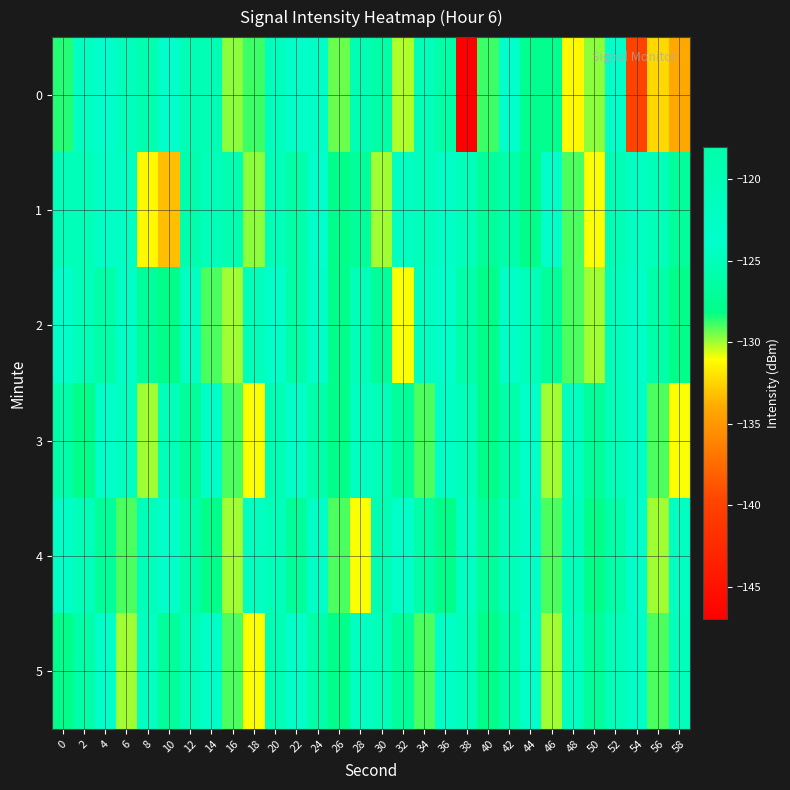

How many distinct data groups are displayed?

6